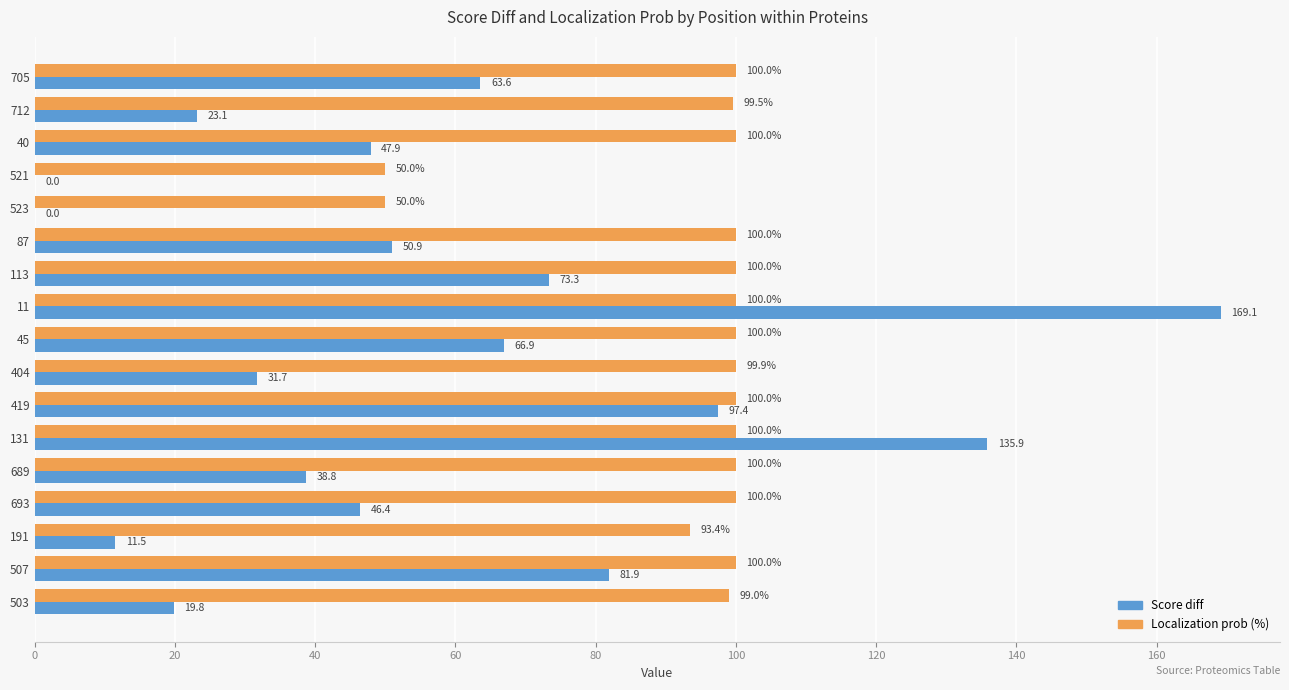

Which series has the largest total across all categories?

Localization prob (%)